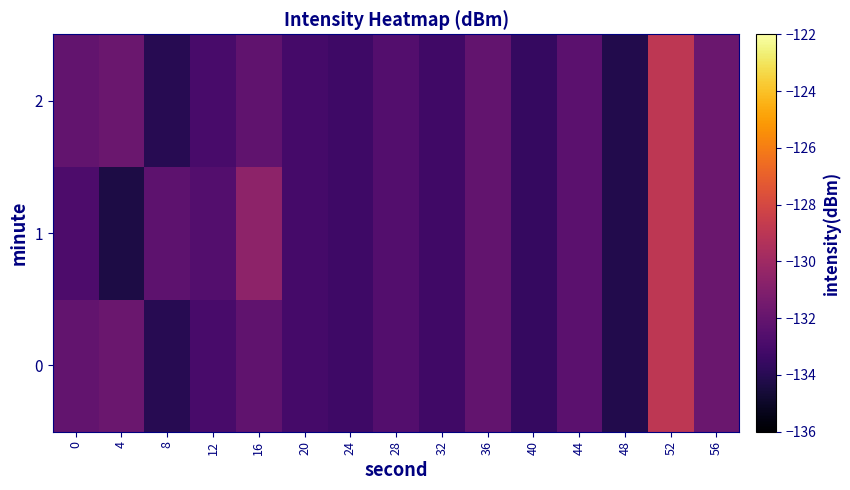

At which category is the sum across all series the highest?

52